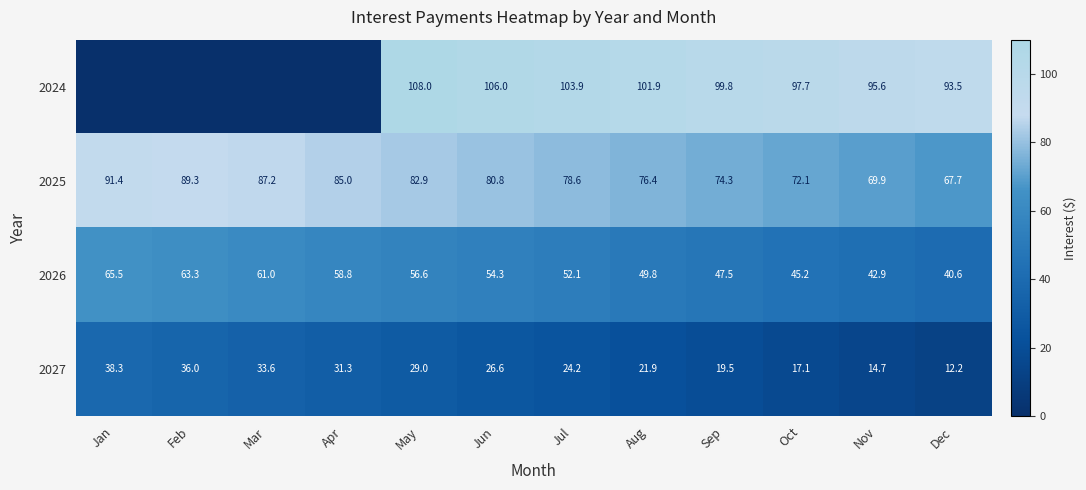

How many categories are shown in the chart?

12